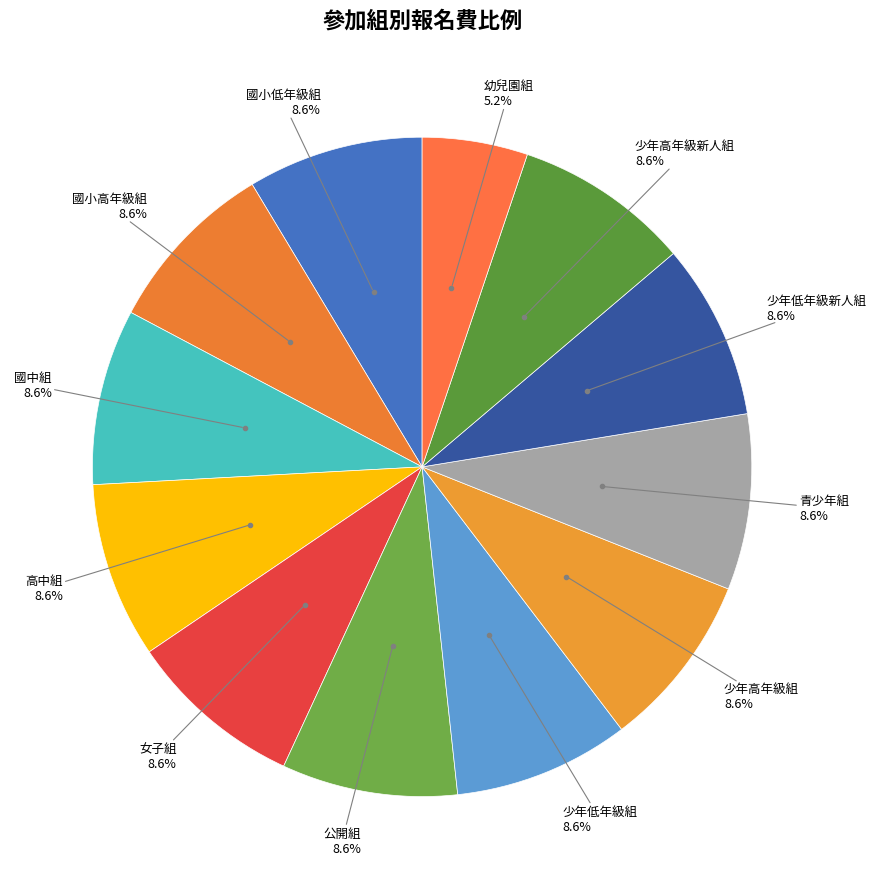

How many slices are in this pie chart?

12